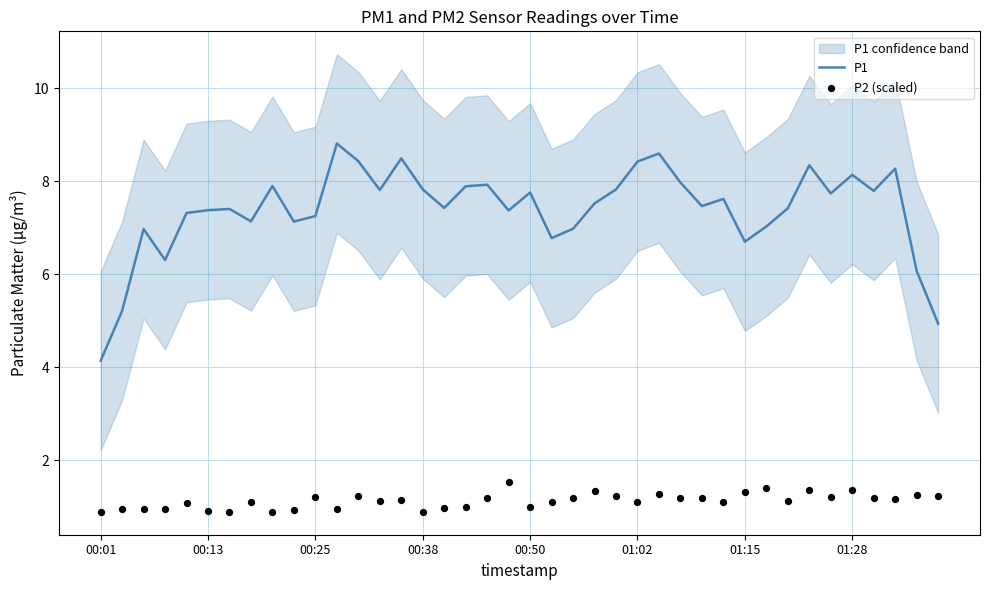

What is the maximum value for P1?

8.8